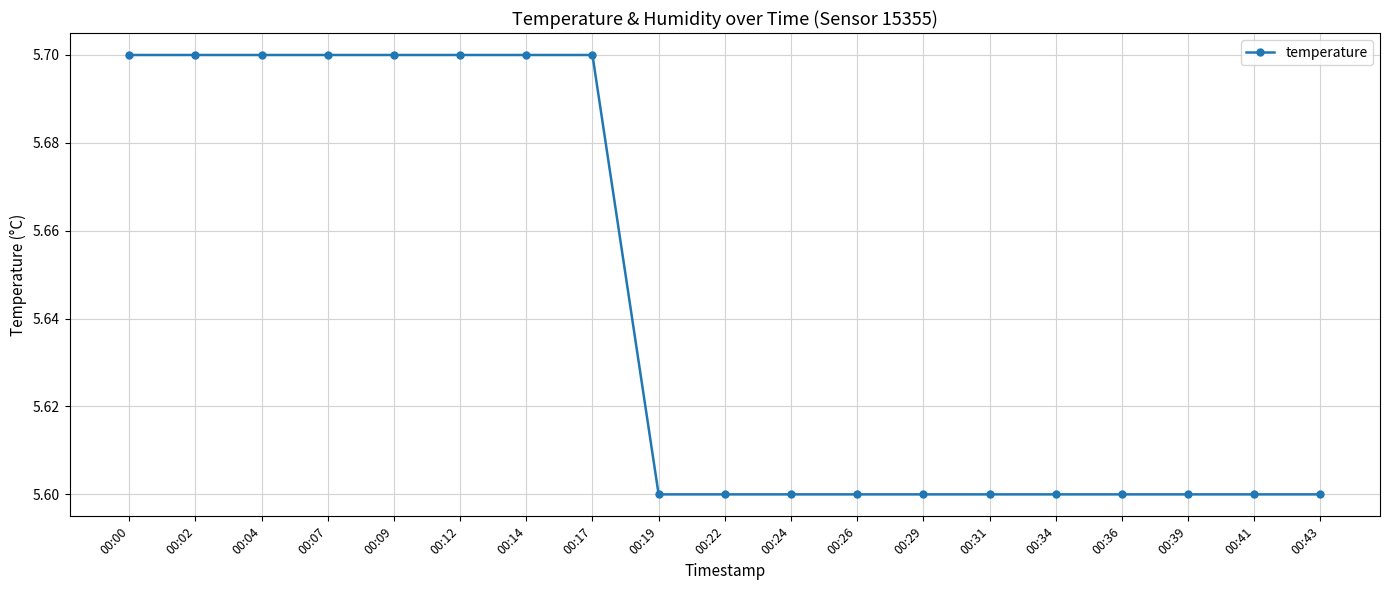

What is the value of the 4th point from the left?

5.7